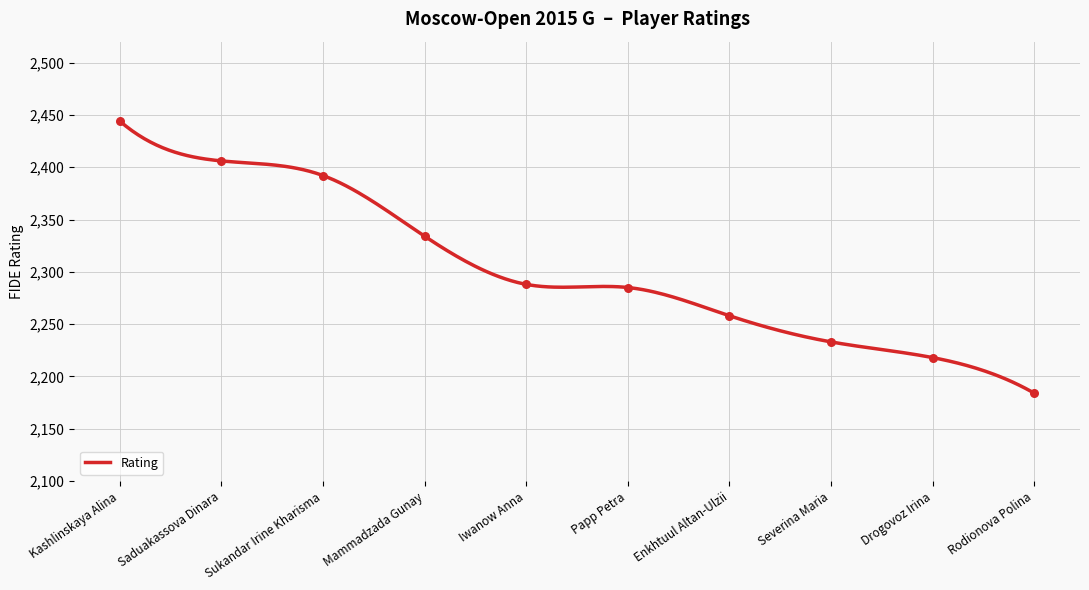

Which has a higher value, Sukandar Irine Kharisma or Mammadzada Gunay?

Sukandar Irine Kharisma